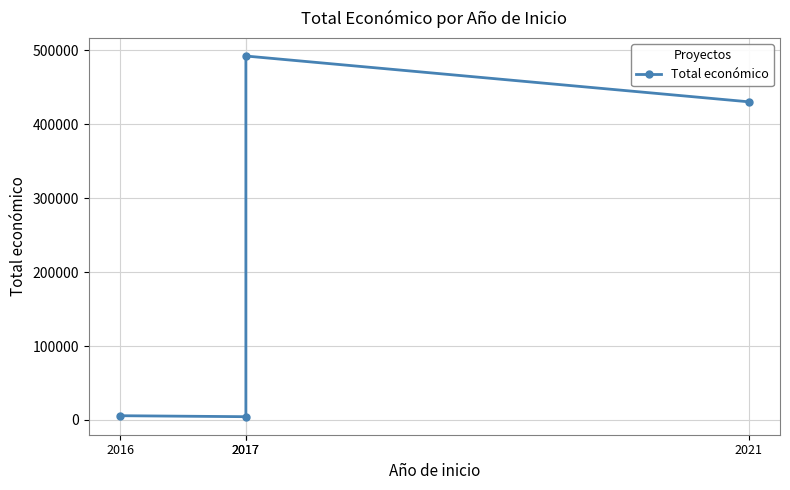

Where is the first local minimum?

2017